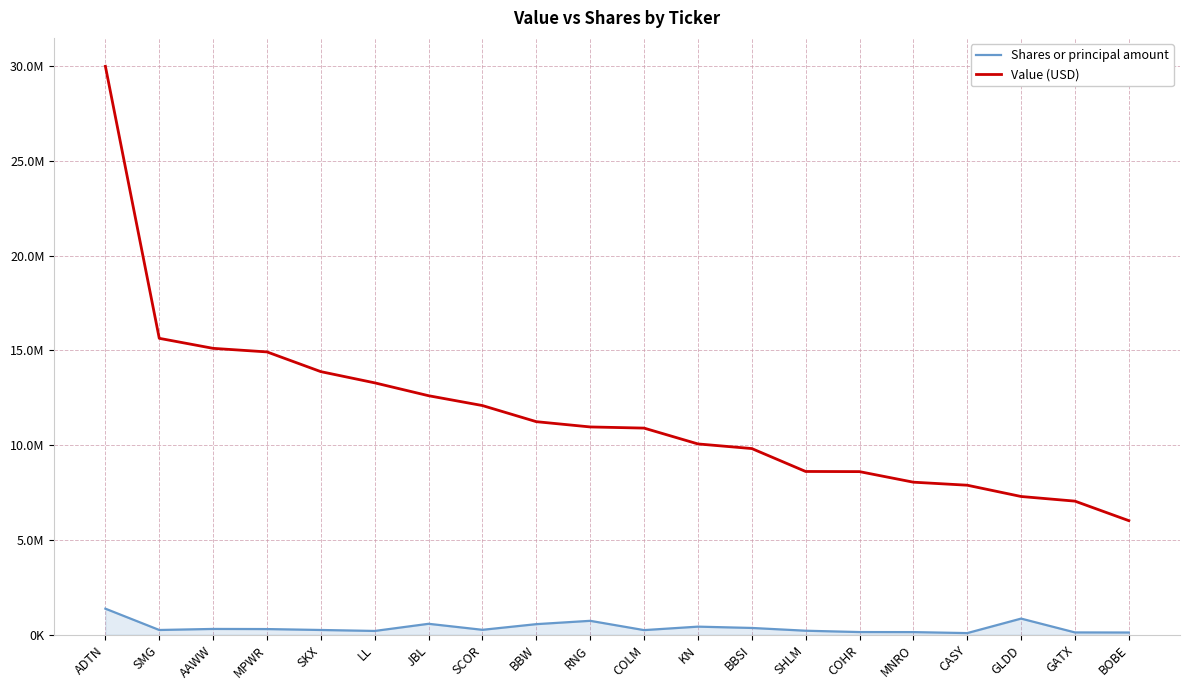

True or false: Shares or principal amount and Value (USD) intersect in this chart.

False